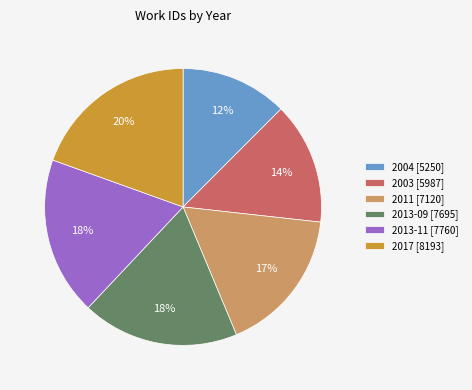

Which has a higher value, 2013-11 or 2011?

2013-11